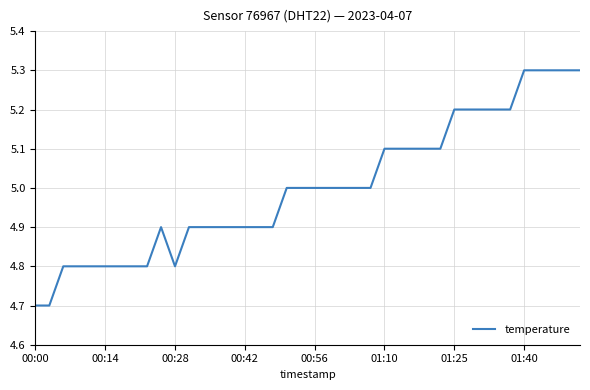

What is the greatest value displayed?

5.3